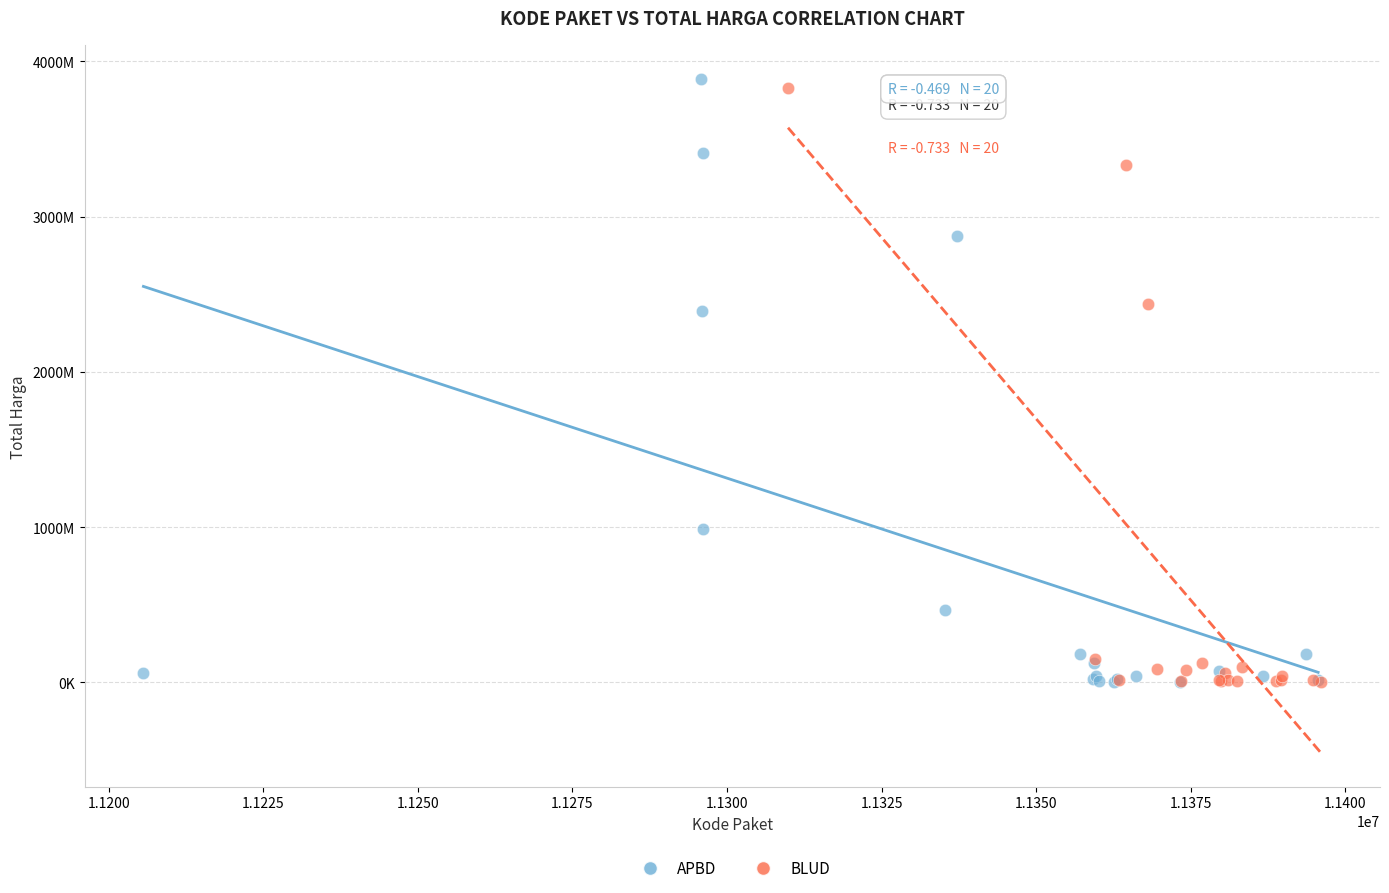

What are all the series names shown in the legend?

APBD, BLUD